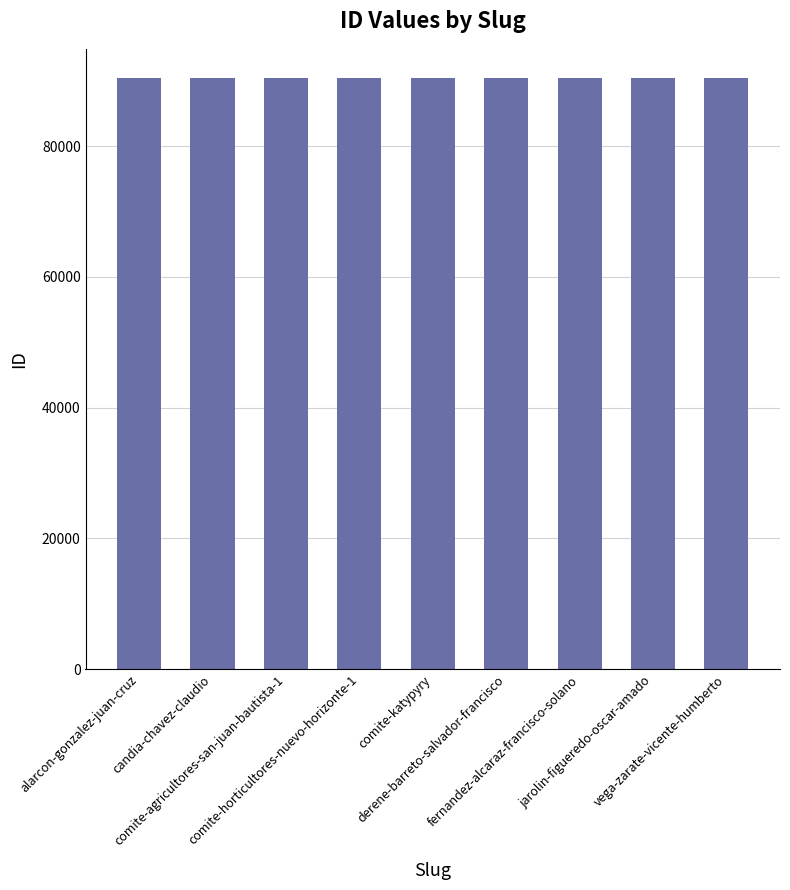

What is the sum of all values?

813393